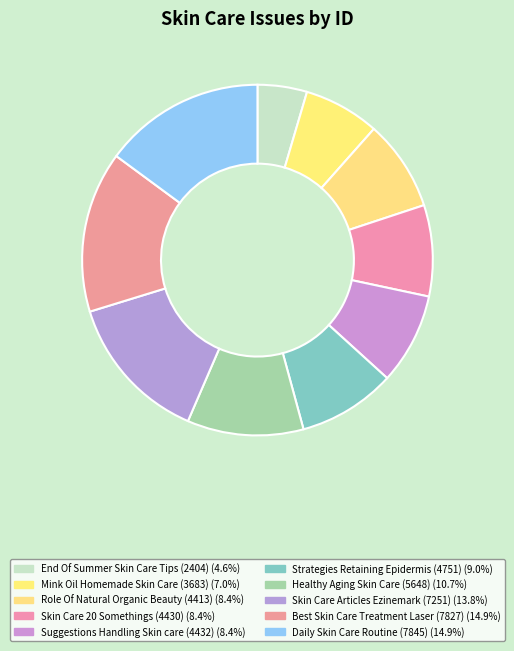

What is the smallest slice in the pie chart?

End Of Summer Skin Care Tips